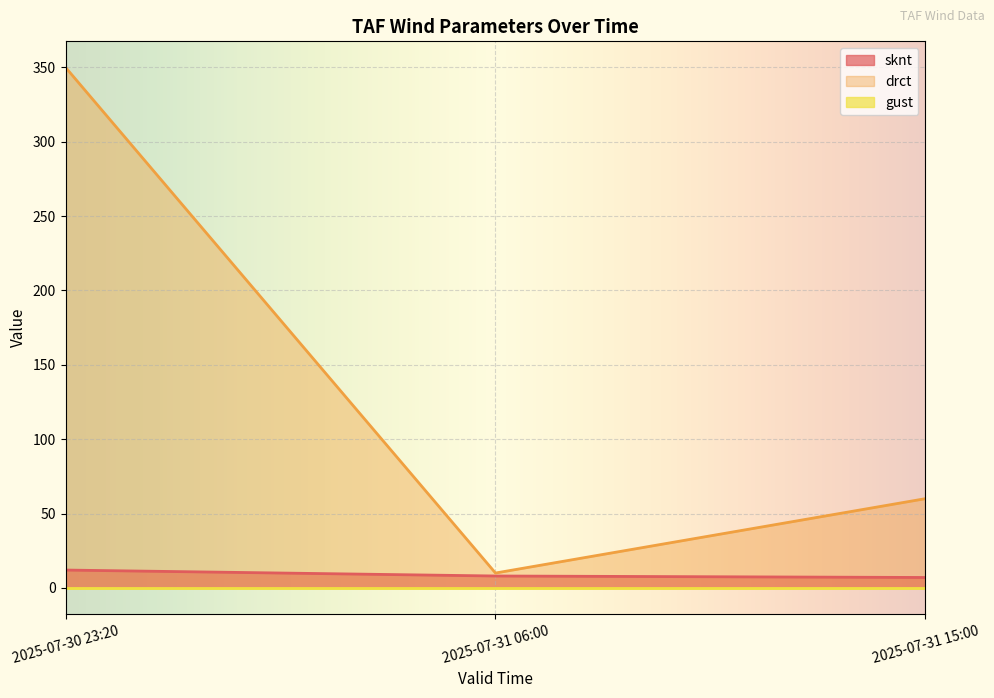

Where does the drct series first go above 60?

2025-07-30 23:20